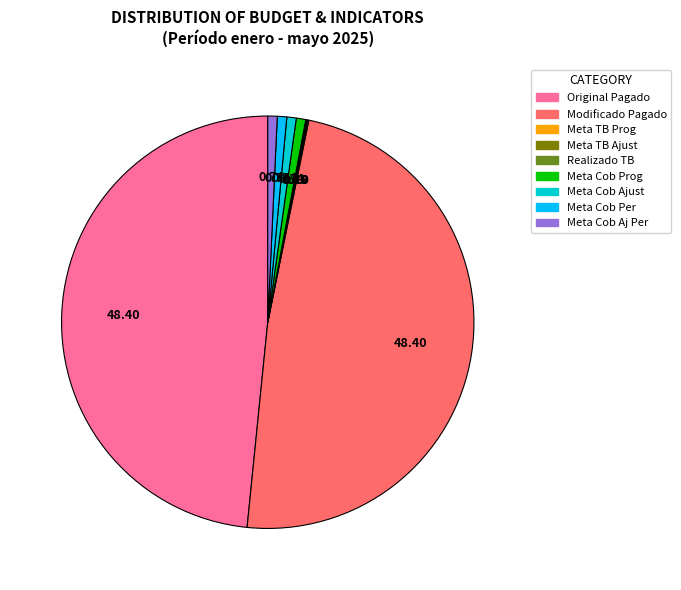

Approximately how many times larger is the value at Meta Cob Ajust compared to Meta Cob Prog?

1.0